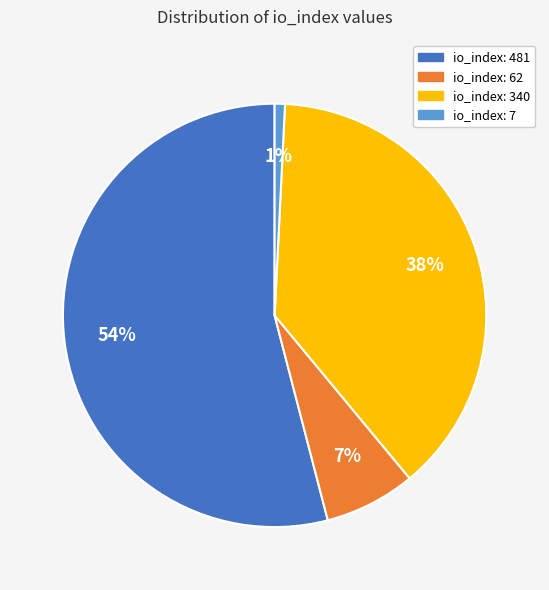

Is there a majority slice in this chart?

Yes